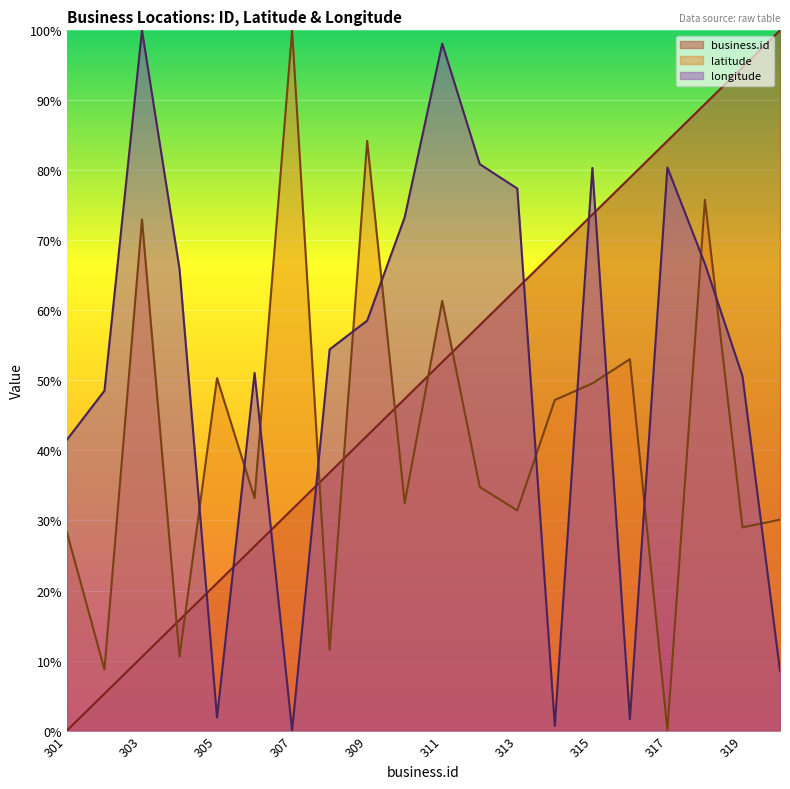

How many lines are shown in the chart?

3